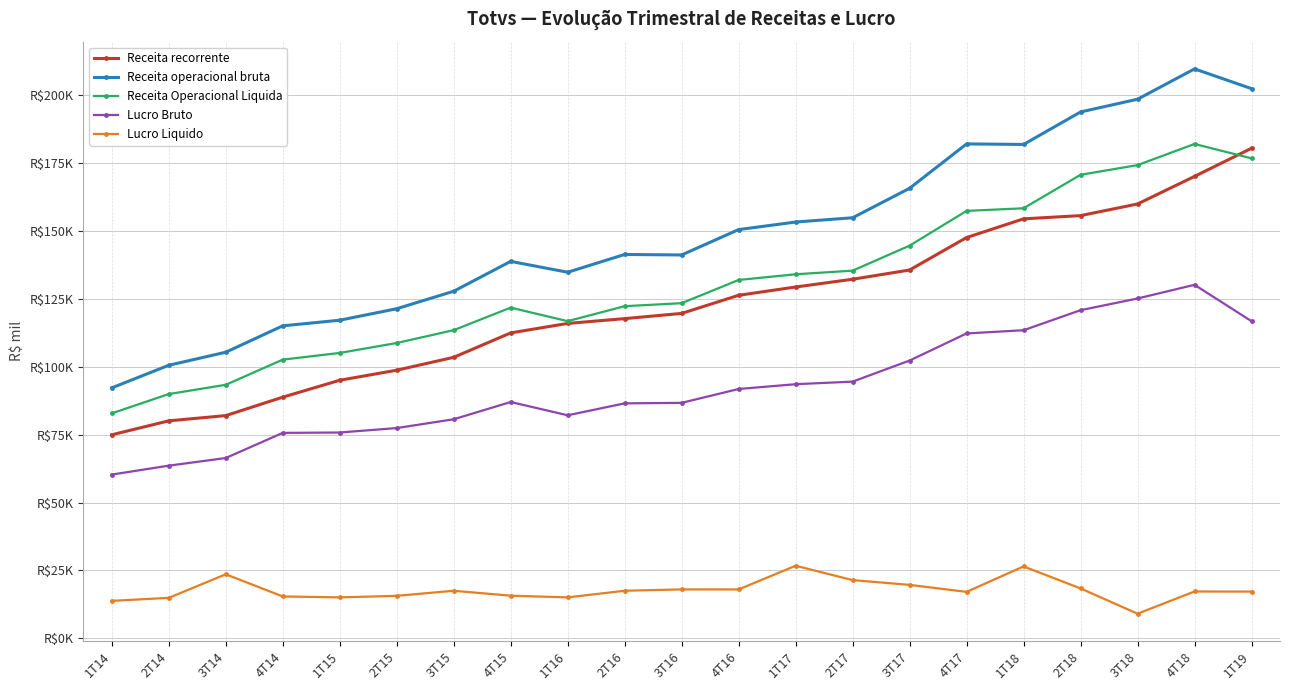

What is the label of the 17th point from the left?

1T18